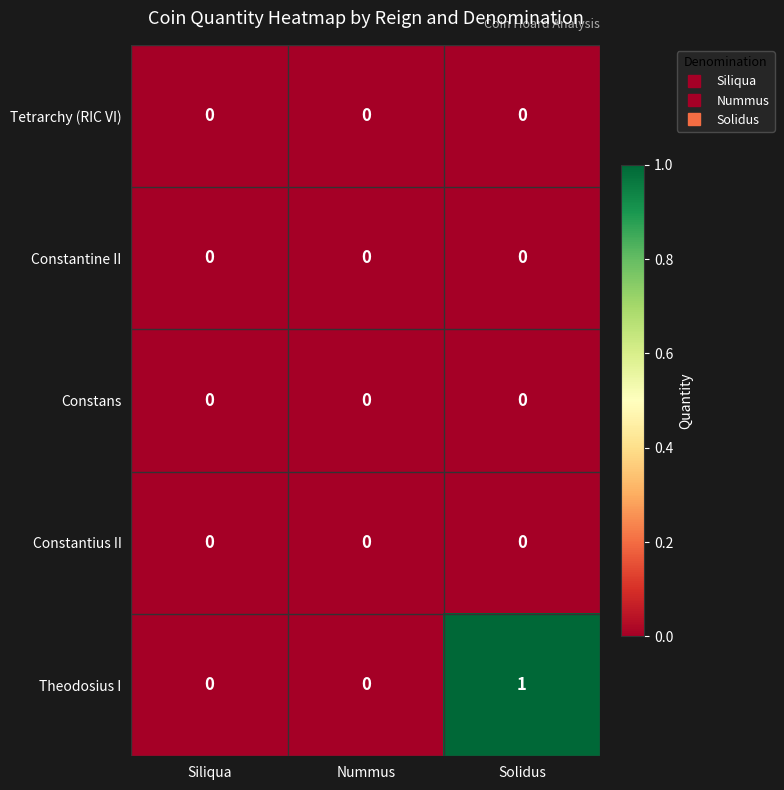

Which label corresponds to the largest value in the chart?

Solidus